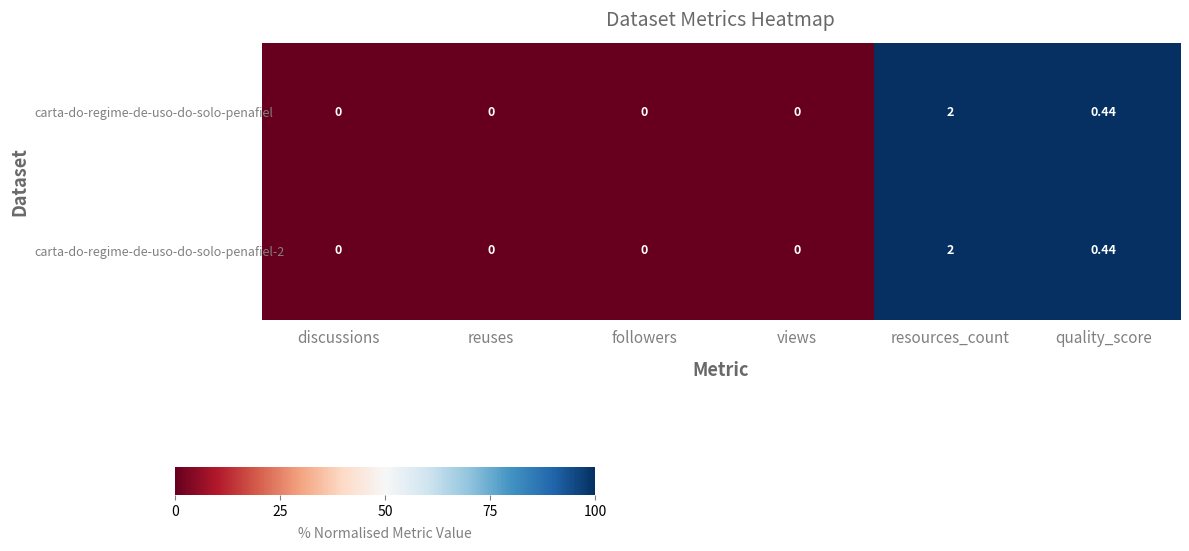

Which category has the highest value in the carta-do-regime-de-uso-do-solo-penafiel-2 series?

resources_count